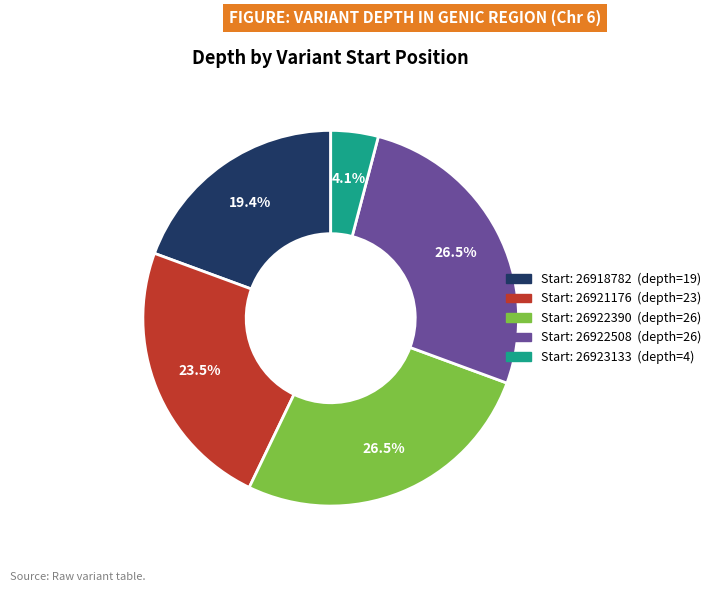

Is there a majority slice in this chart?

No